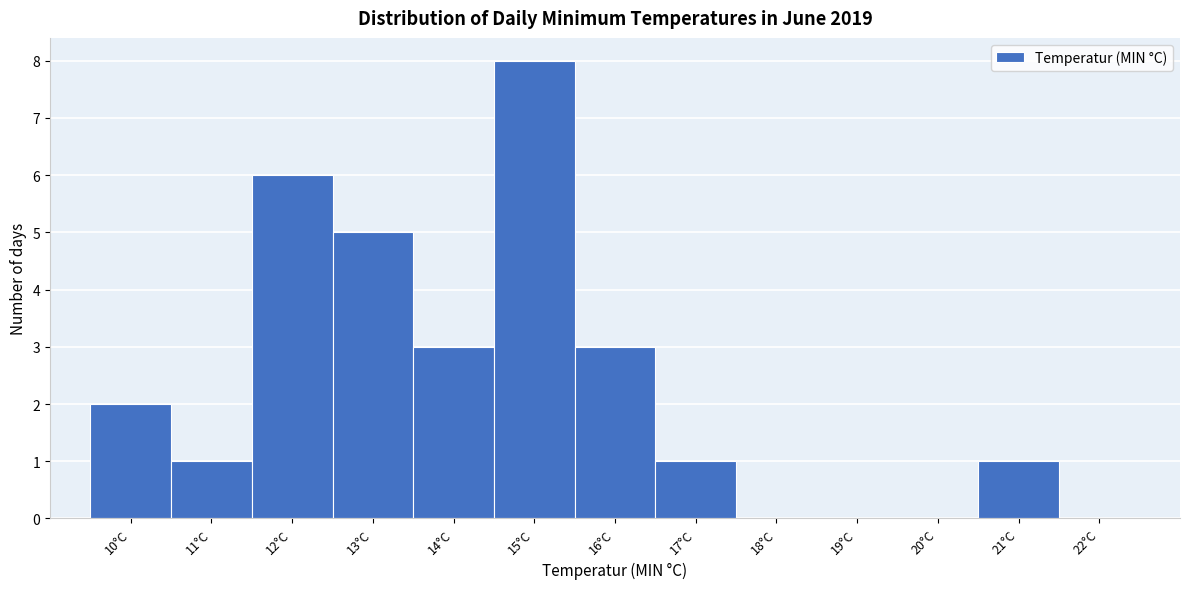

Reading left to right, transcribe all the data shown in this chart.

10°C=2	11°C=1	12°C=6	13°C=5	14°C=3	15°C=8	16°C=3	17°C=1	18°C=0	19°C=0	20°C=0	21°C=1	22°C=0